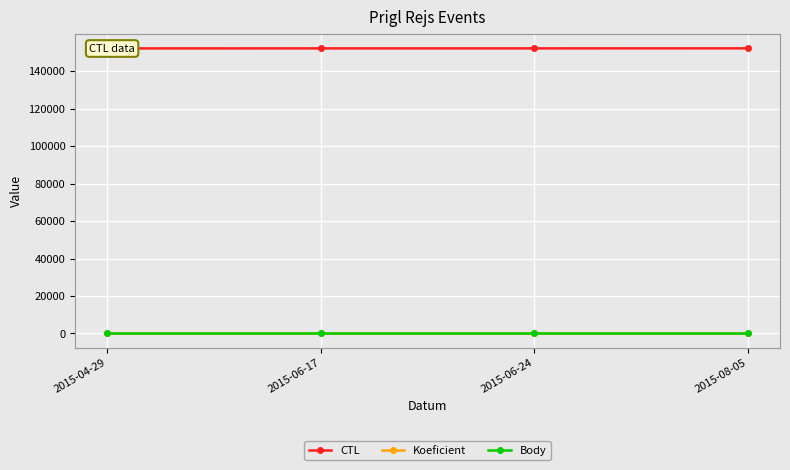

At which category does the chart reach its peak across all series?

2015-08-05